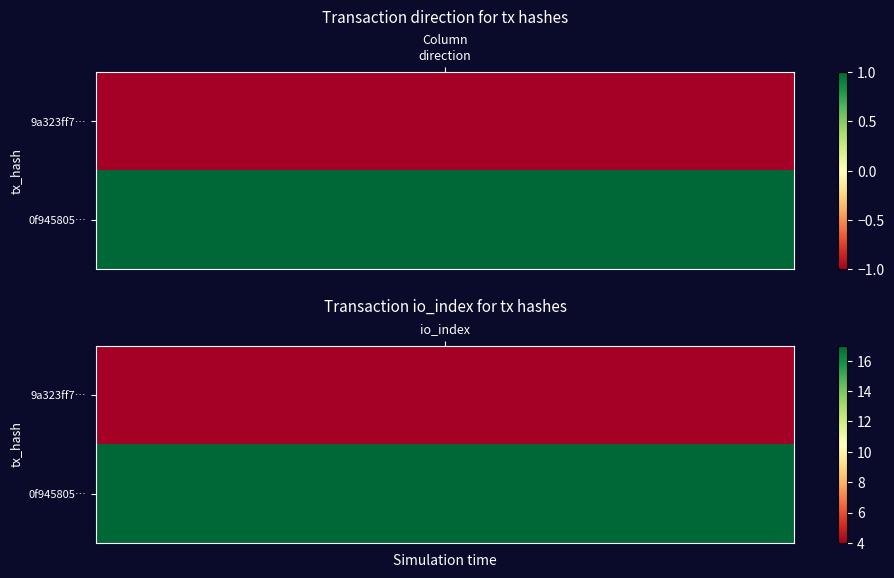

Between 1 and 0, which is larger?

1